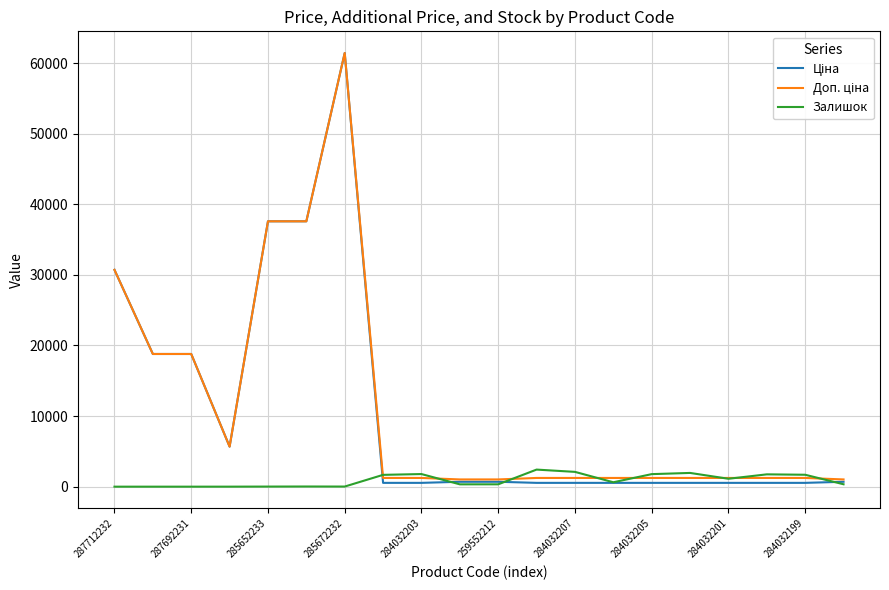

What is the maximum value shown in the chart?

61434.3